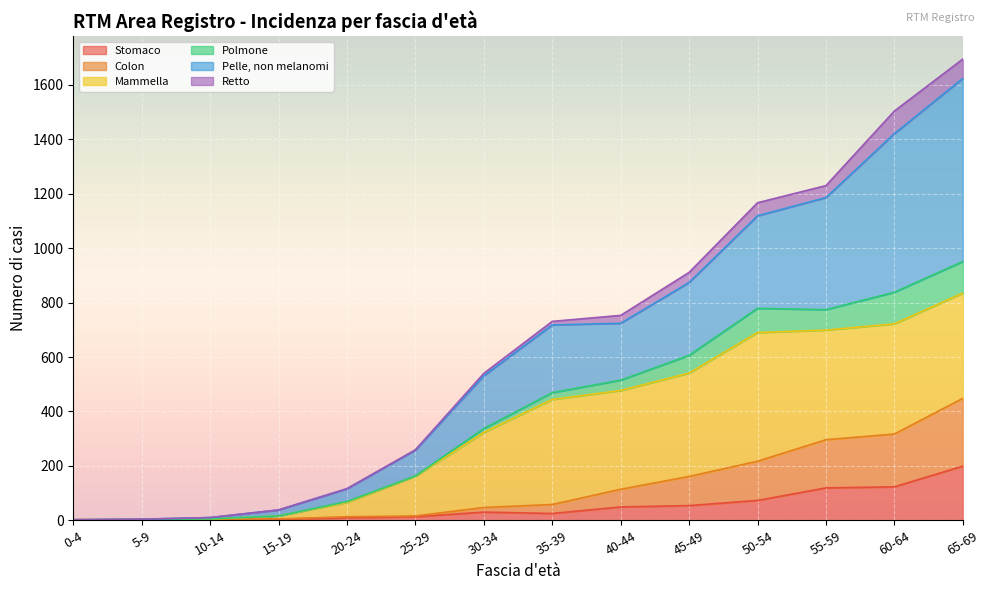

What is the difference between the Stomaco values at 5-9 and 0-4?

1